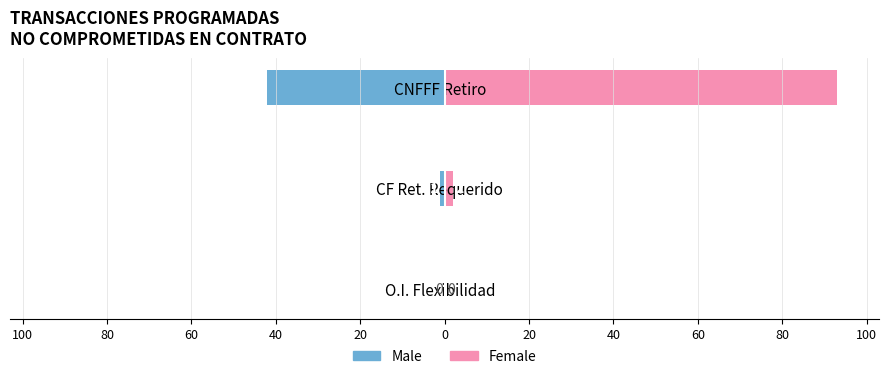

What is the average value of the Female series?

32